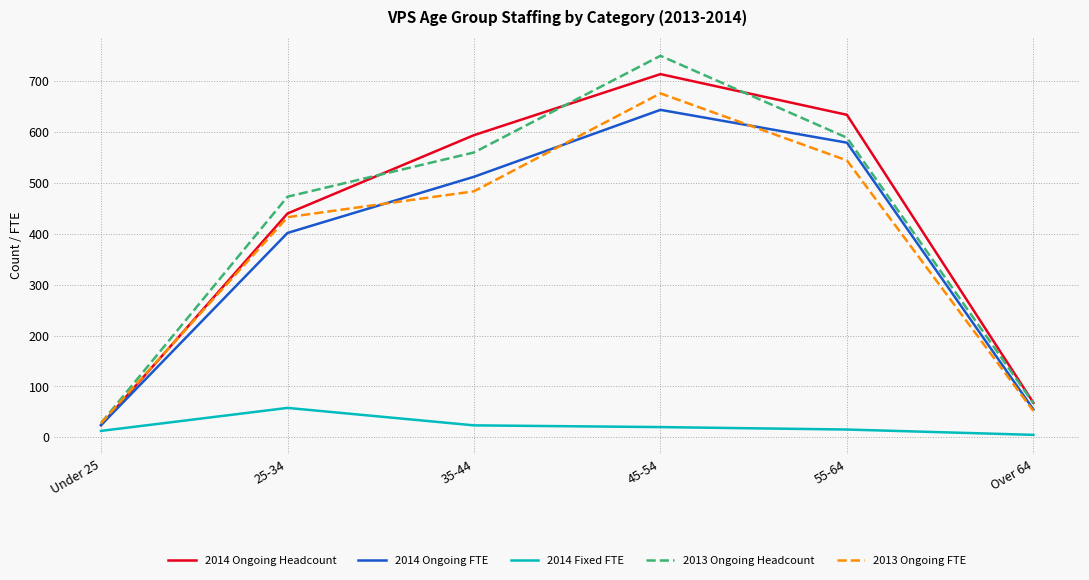

What is the sum of all 2013 Ongoing Headcount values?

2467.0